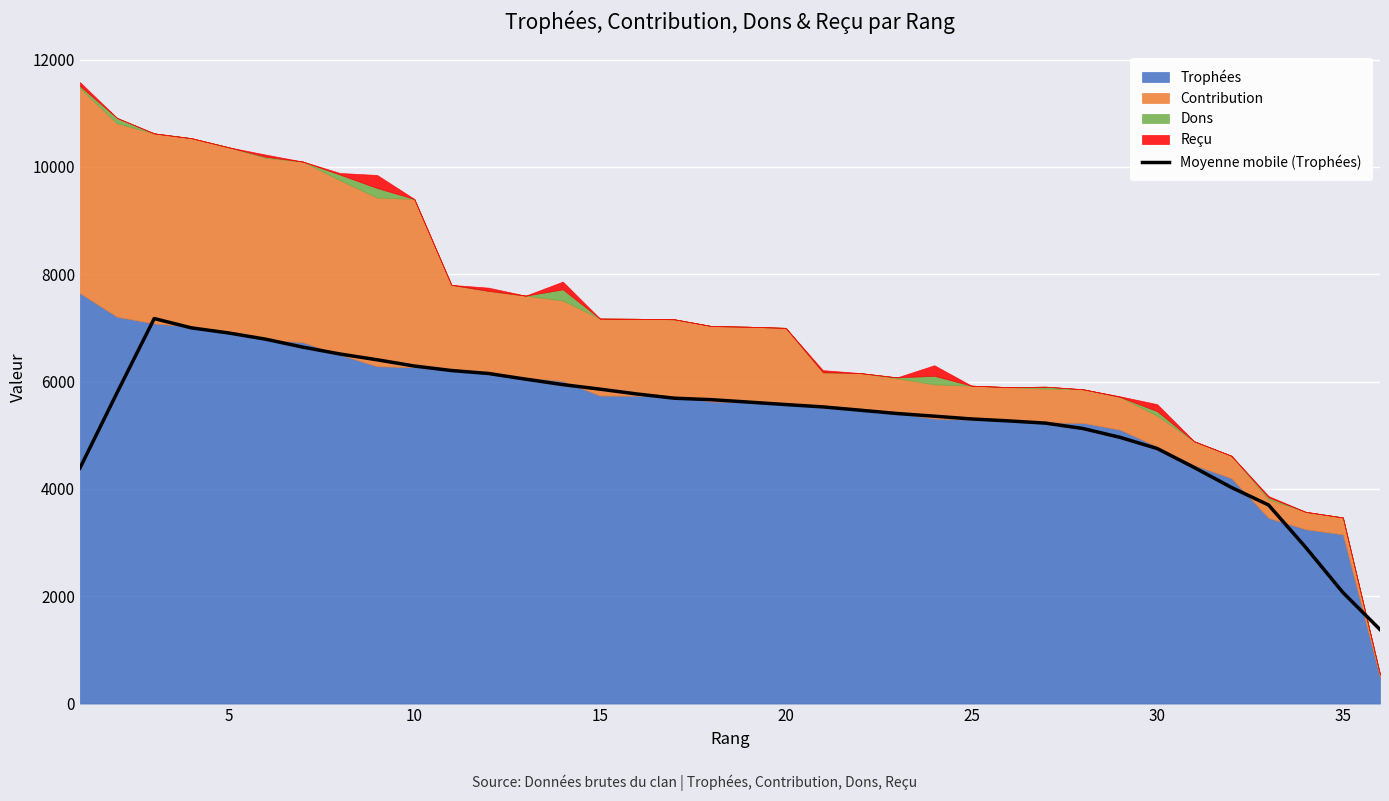

What is the highest value of the Moyenne mobile (Trophées) series?

7175.4